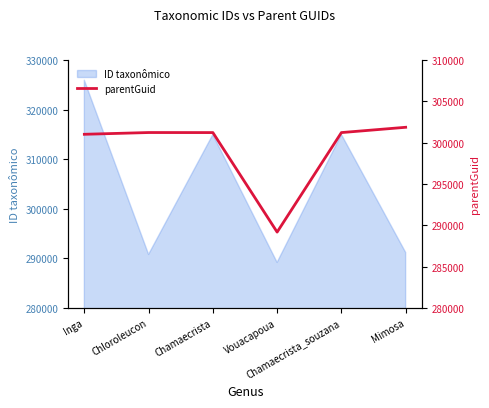

The chart shows a value of 301226 at Chloroleucon. True or false?

True